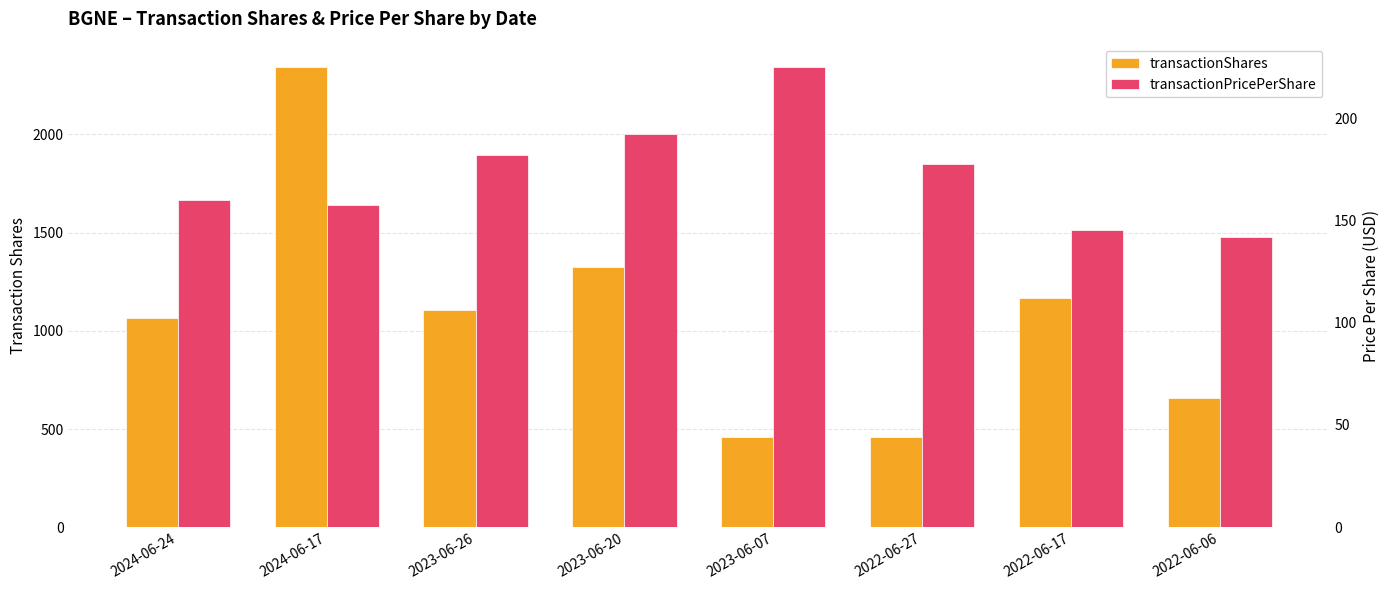

What is the label of the 6th bar from the right?

2023-06-26